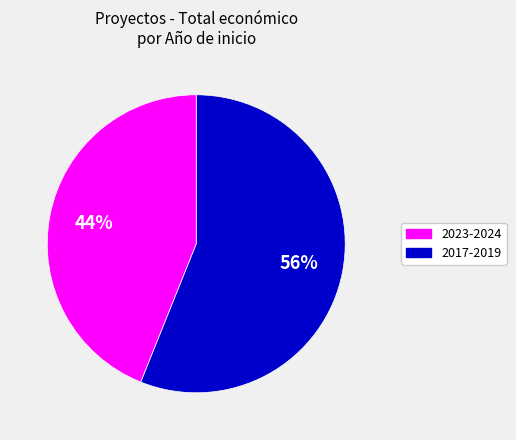

To the nearest percent, what is the difference between the largest and smallest slice percentages?

12%